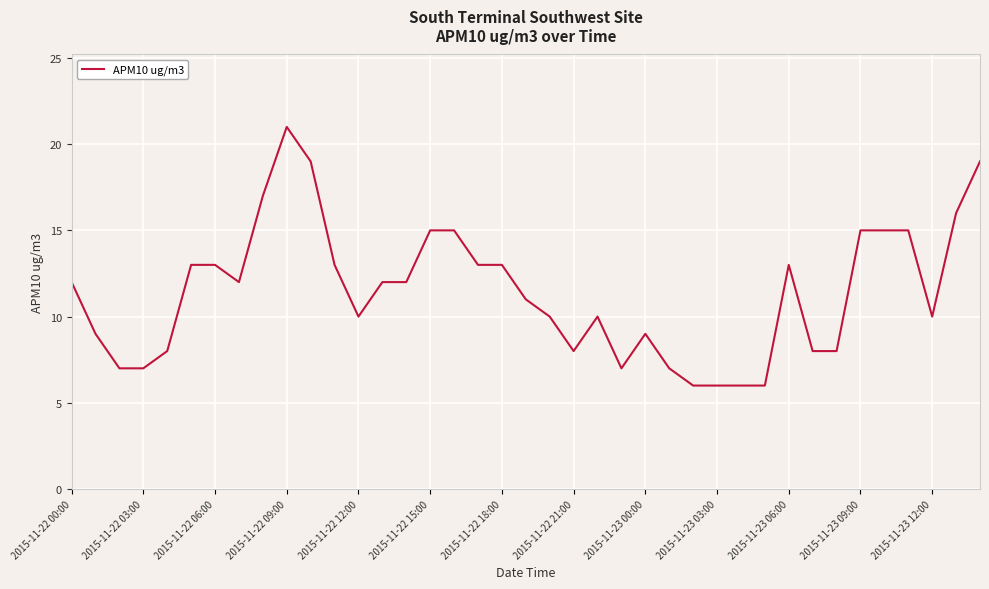

How many values are below 12?

19